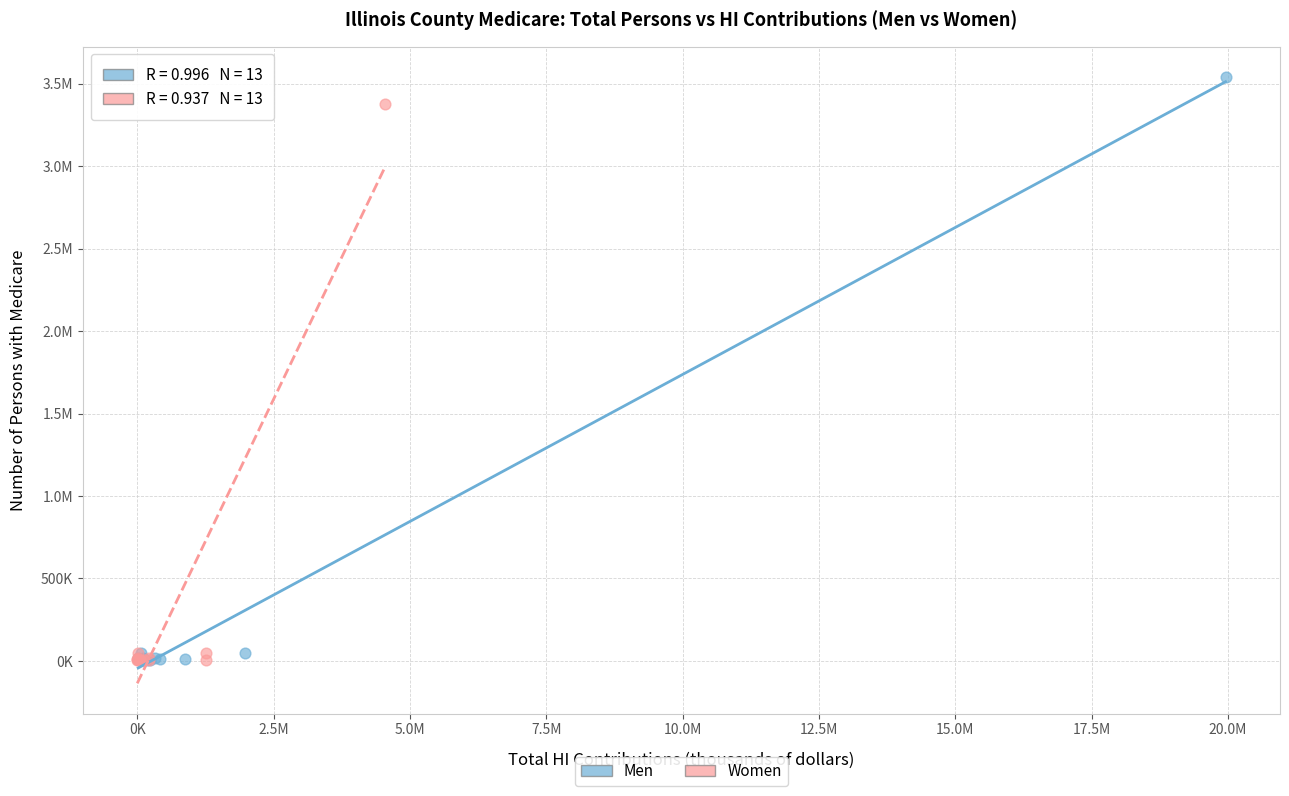

What are all the series names shown in the legend?

Men, Women